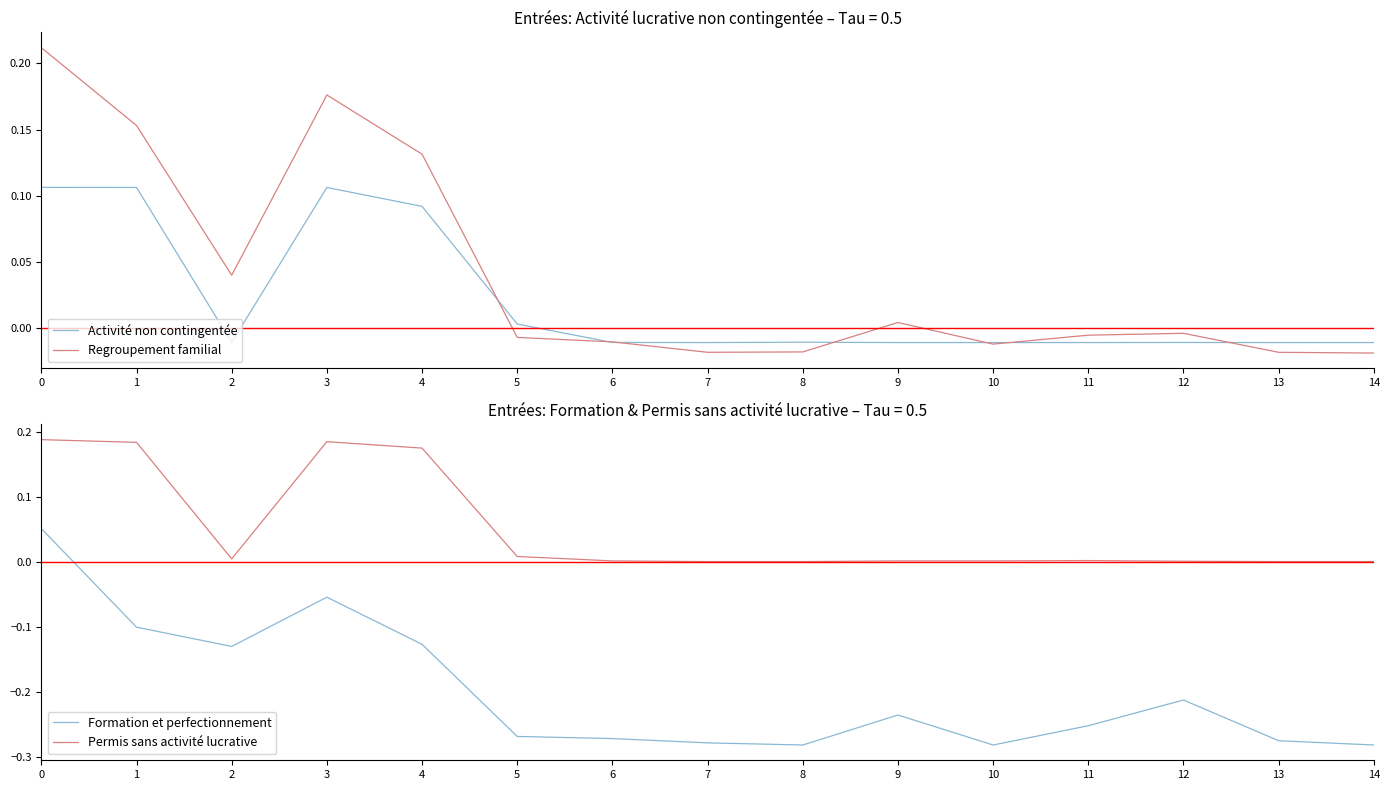

Which series changed the most between 8 and 12?

Formation et perfectionnement